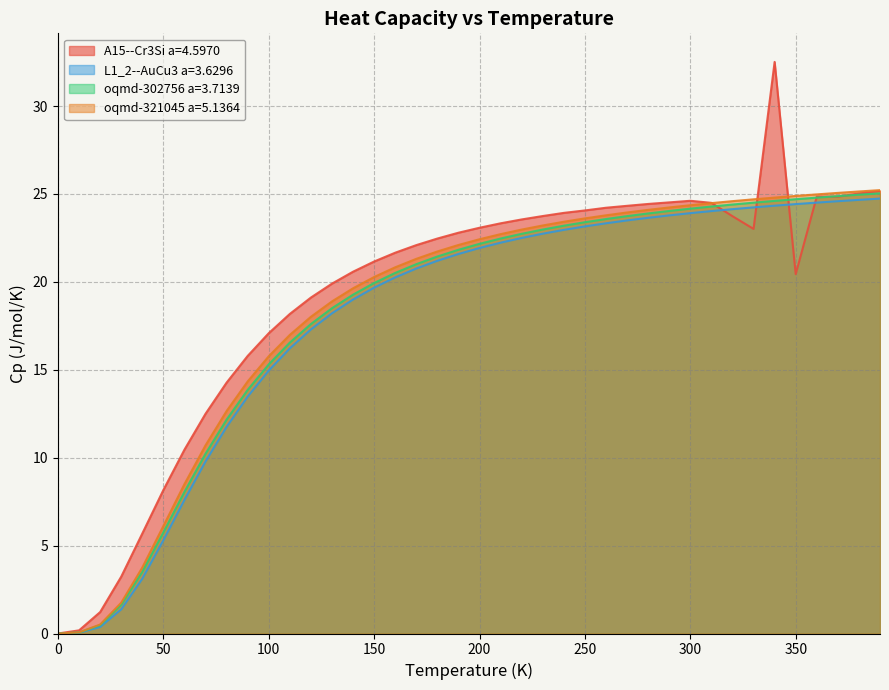

How many distinct data groups are displayed?

4